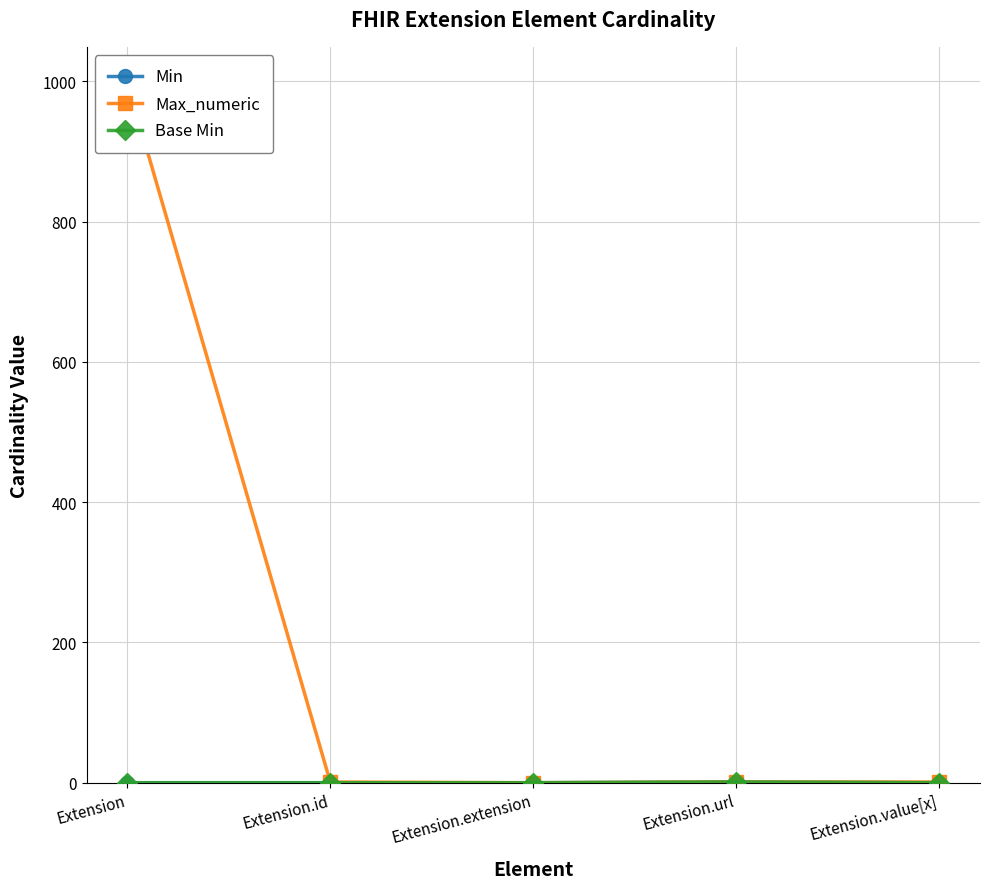

Reading right to left, what are all the values shown in this chart?

Min: 0	1	0	0	0
Max_numeric: 1	1	0	1	999
Base Min: 0	1	0	0	0